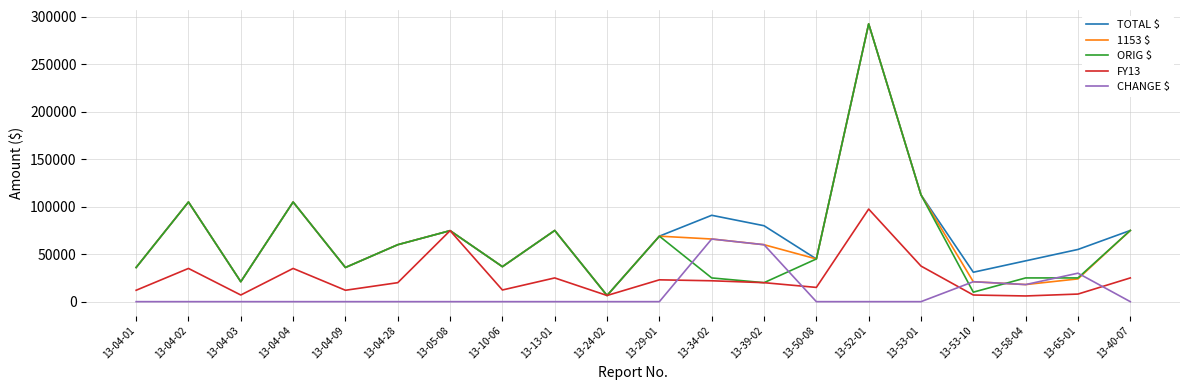

What is the average value of the ORIG $ series?

62766